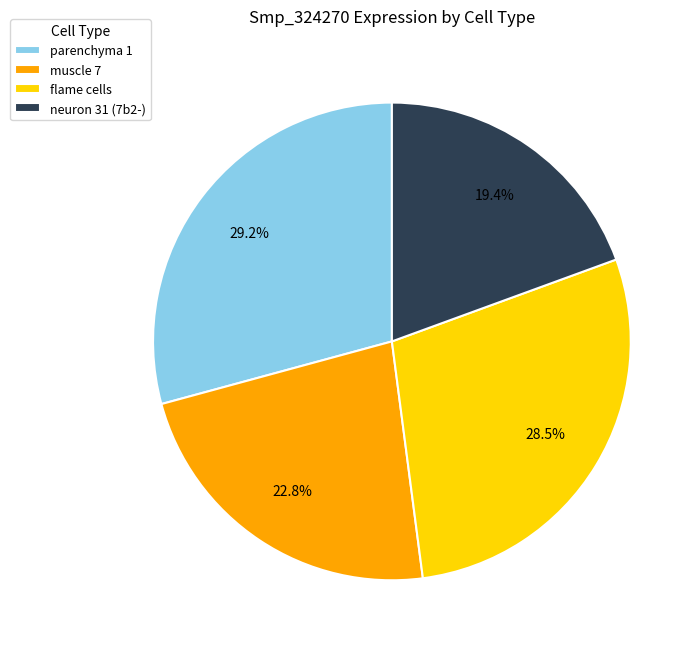

Is it true that muscle 7 is 32% of the pie?

False